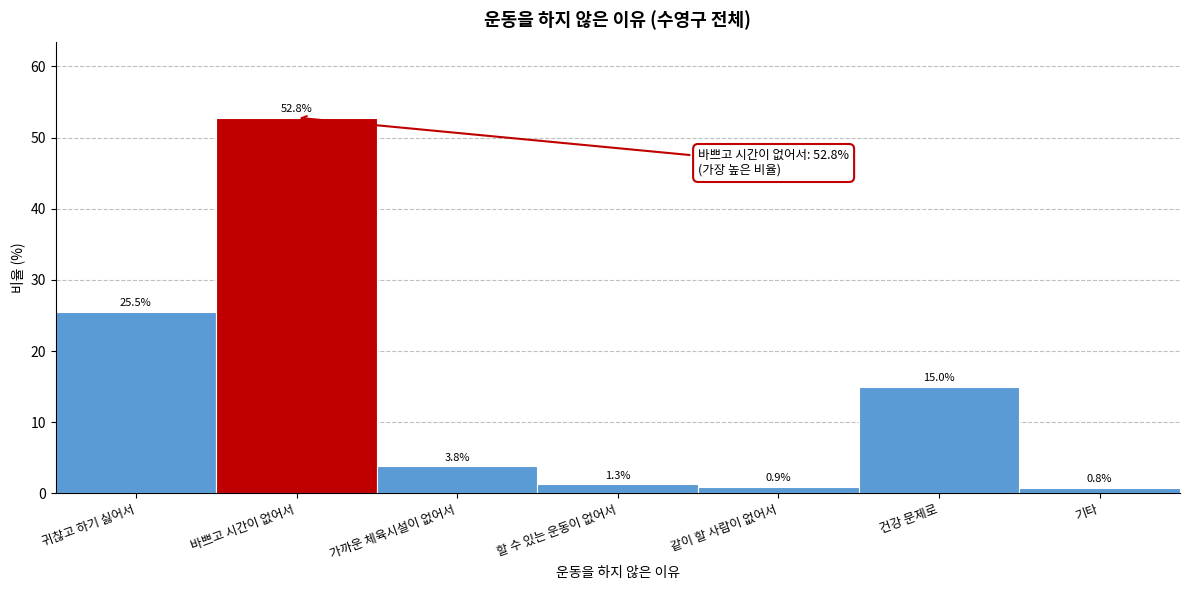

Reading left to right, list all the values displayed in this chart.

25.5	52.8	3.8	1.3	0.9	15.0	0.8